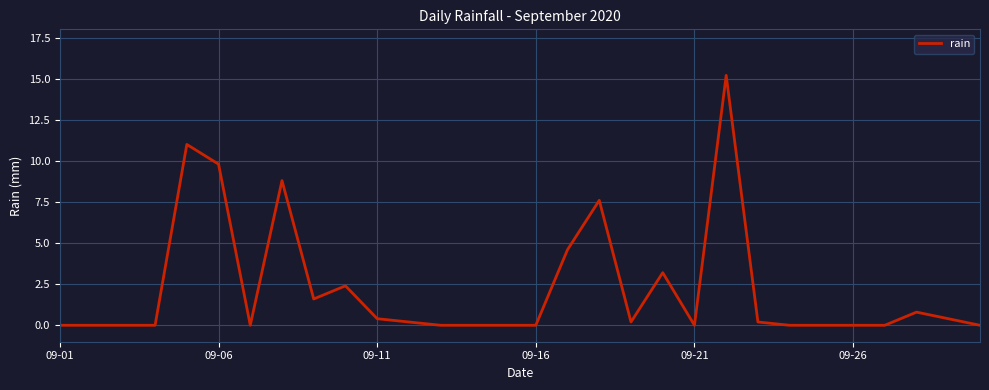

True or false: there are more than 0 points higher than both neighbors.

True